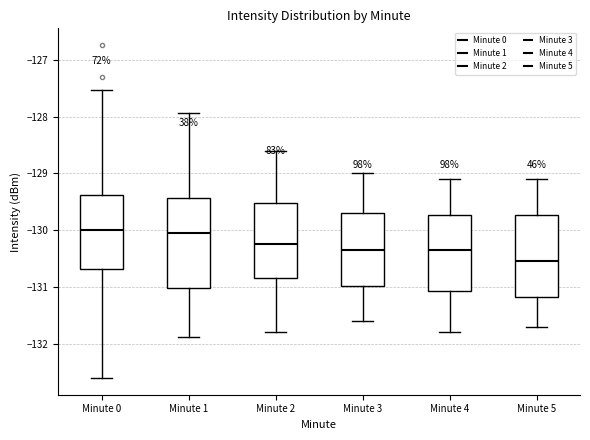

Reading left to right, transcribe this box plot: for each box, give where its median line is, the range the box spans, and where its two whiskers end, as read against the y-axis. The values are not printed on the chart, so give them approximately, as read against the axis.

Minute 0: median -130.0, box -130.7 to -129.4, whiskers -132.6 to -127.5
Minute 1: median -130.0, box -131.0 to -129.4, whiskers -131.9 to -127.9
Minute 2: median -130.2, box -130.8 to -129.5, whiskers -131.8 to -128.6
Minute 3: median -130.3, box -131.0 to -129.7, whiskers -131.6 to -129.0
Minute 4: median -130.3, box -131.1 to -129.7, whiskers -131.8 to -129.1
Minute 5: median -130.5, box -131.2 to -129.7, whiskers -131.7 to -129.1